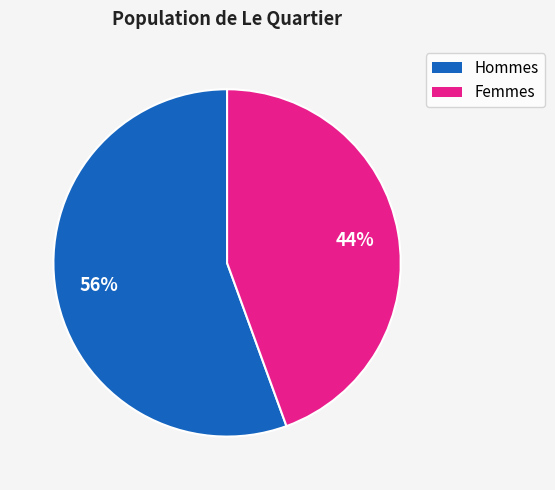

To the nearest percent, what is the average slice percentage?

50%